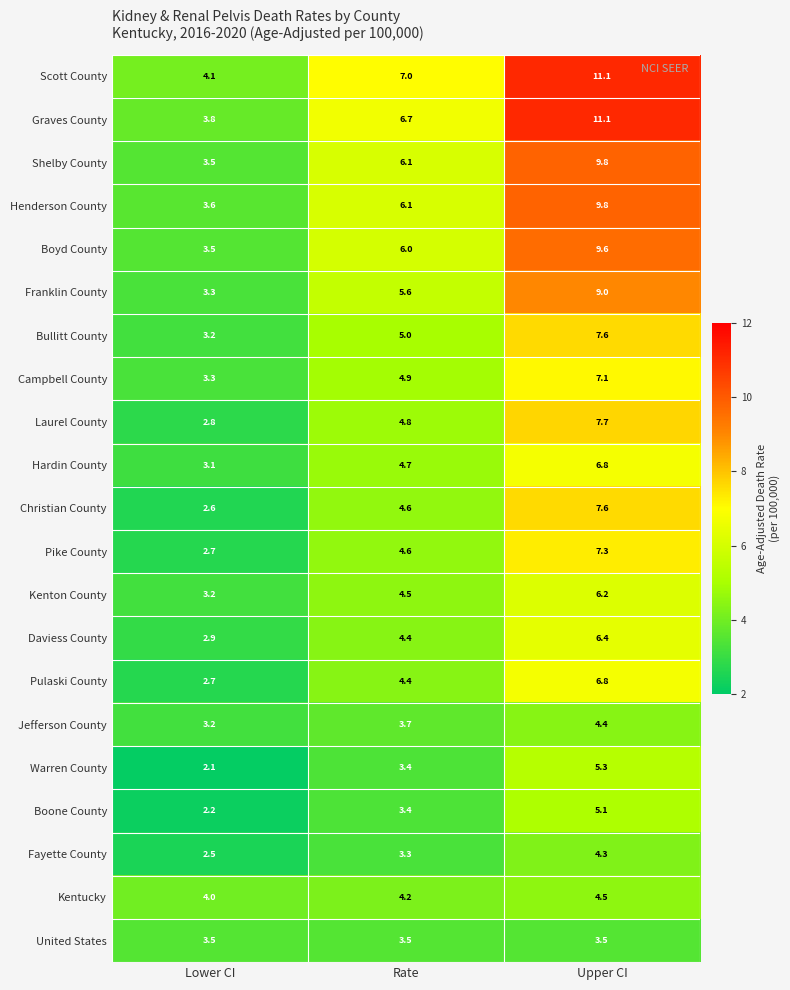

How many values in the Christian County series exceed 4?

2